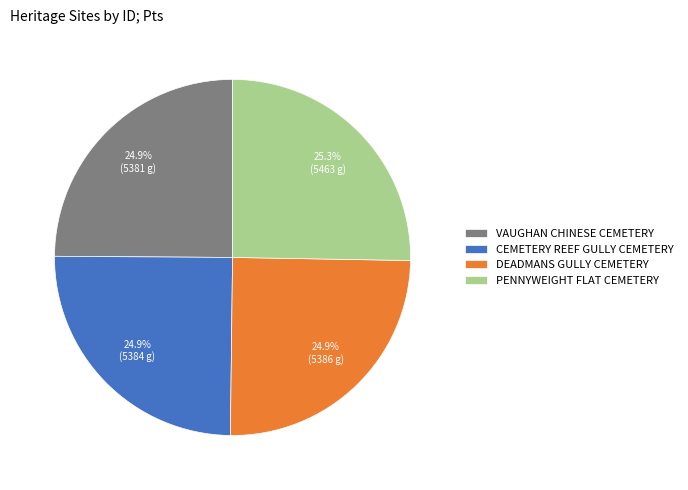

What percentage is NOT represented by DEADMANS GULLY CEMETERY?

75.1%